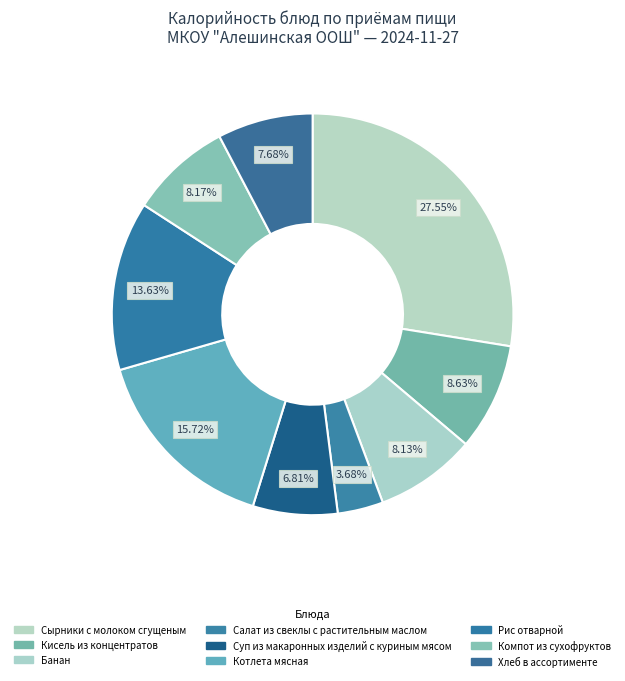

To the nearest percent, what is the difference between the Компот из сухофруктов and Котлета мясная slice percentages?

8%